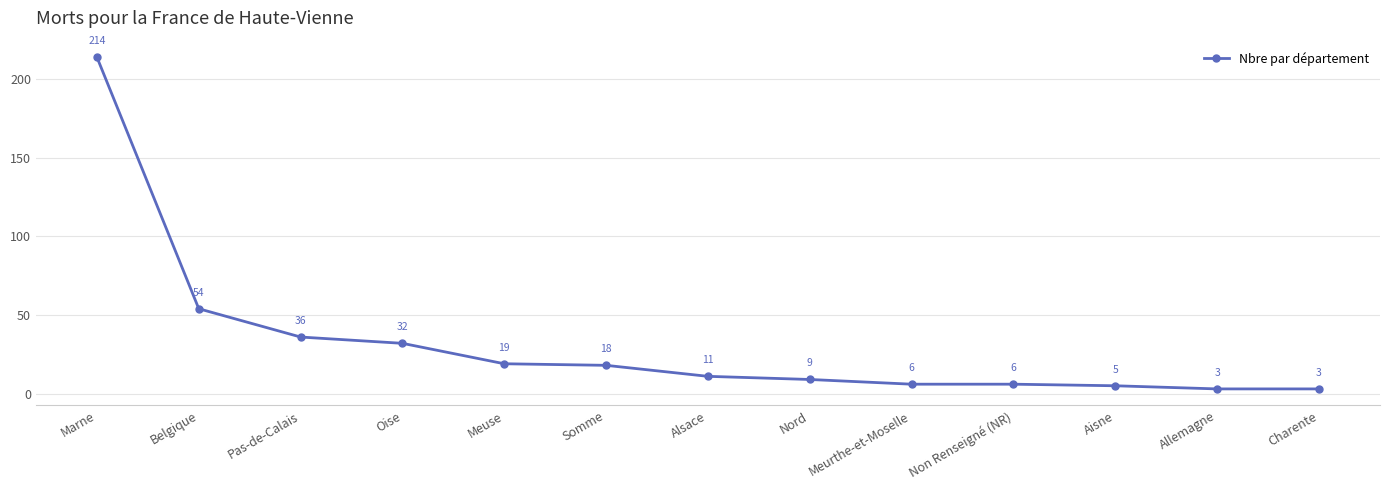

What is the ratio of the value at Belgique to the value at Nord?

6.0